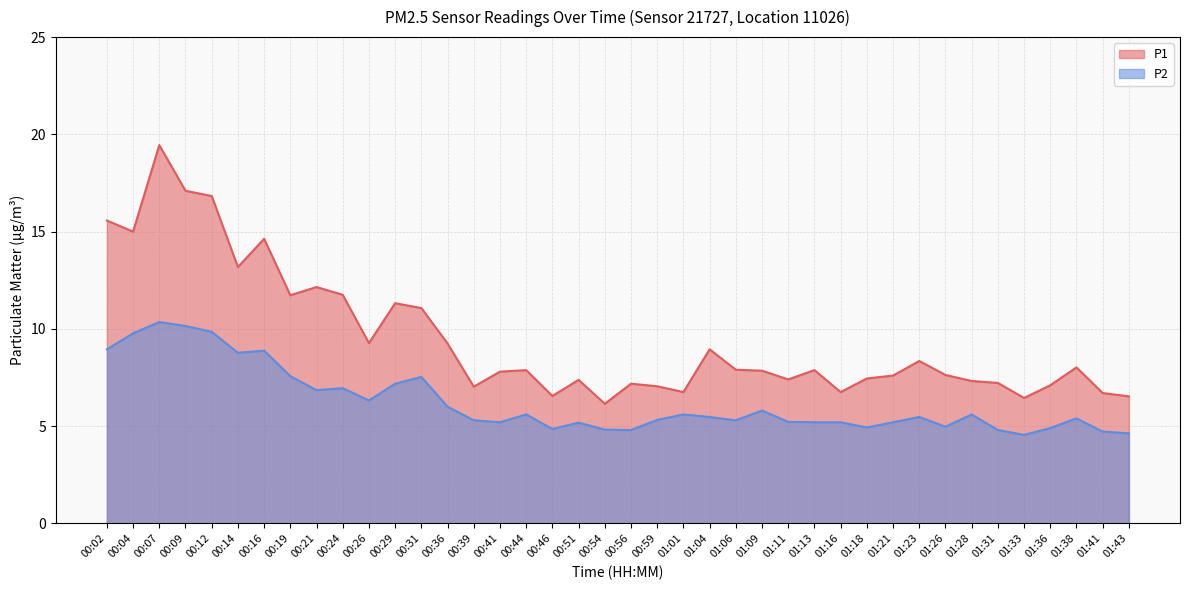

Reading left to right, extract all data points from this chart.

P1: 15.6	15.0	19.4	17.1	16.8	13.2	14.6	11.7	12.2	11.8	9.3	11.3	11.1	9.2	7.0	7.8	7.9	6.5	7.4	6.2	7.2	7.0	6.8	8.9	7.9	7.8	7.4	7.9	6.8	7.5	7.6	8.3	7.6	7.3	7.2	6.5	7.1	8.0	6.7	6.5
P2: 8.9	9.8	10.3	10.2	9.8	8.8	8.9	7.6	6.8	7.0	6.3	7.2	7.5	6.0	5.3	5.2	5.6	4.8	5.2	4.8	4.8	5.3	5.6	5.5	5.3	5.8	5.2	5.2	5.2	4.9	5.2	5.5	5.0	5.6	4.8	4.5	4.9	5.4	4.7	4.6